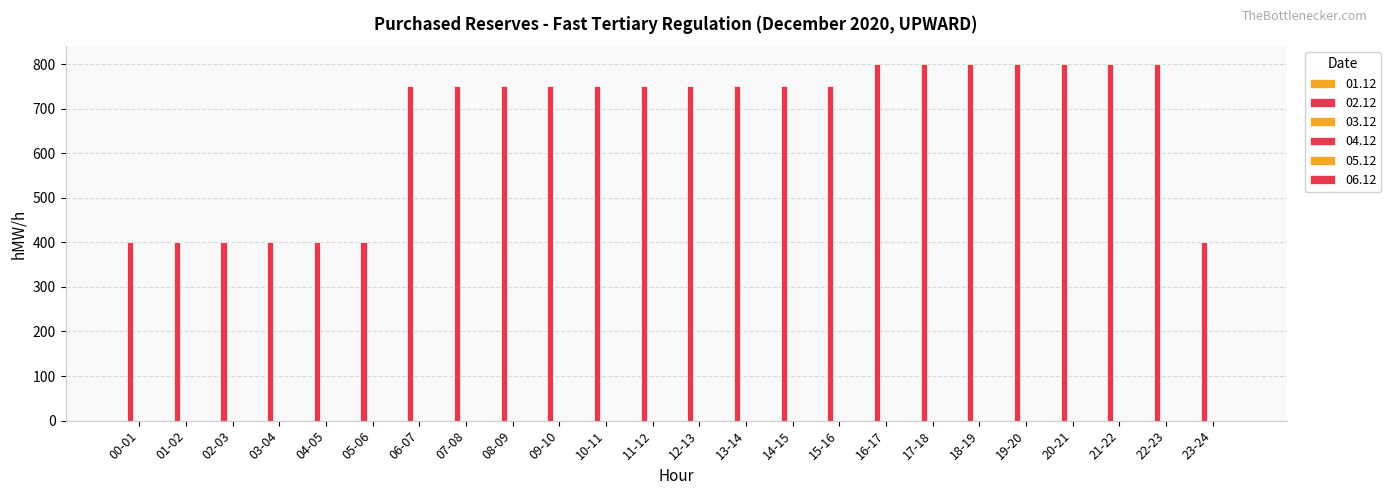

Are the bars horizontal?

No